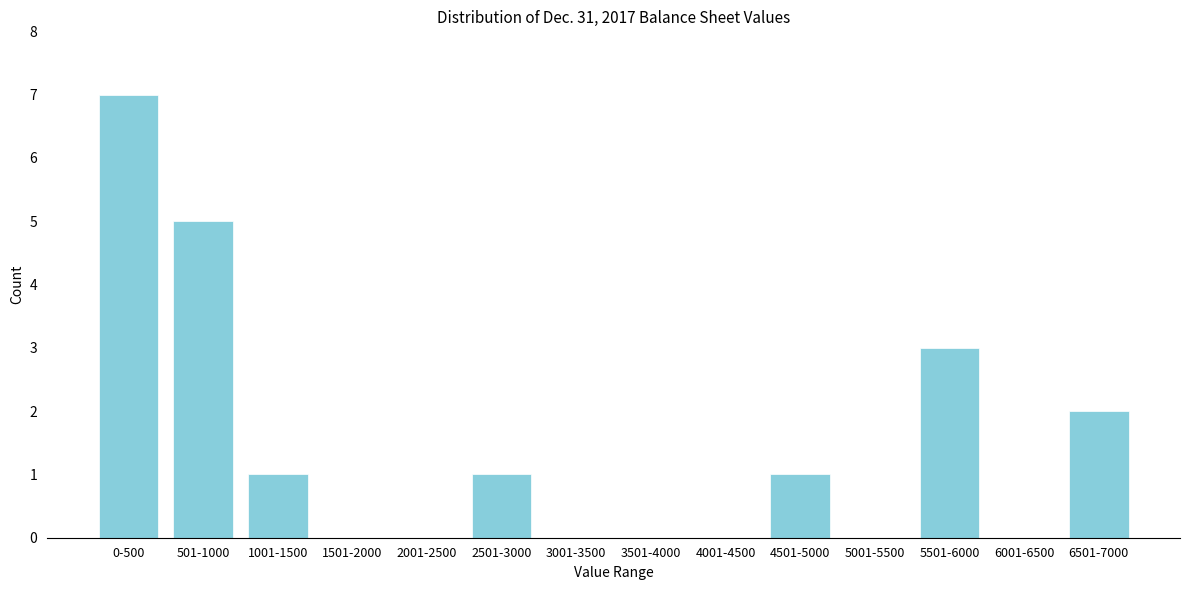

Reading left to right, what are all the values shown in this chart?

0-500=7	501-1000=5	1001-1500=1	1501-2000=0	2001-2500=0	2501-3000=1	3001-3500=0	3501-4000=0	4001-4500=0	4501-5000=1	5001-5500=0	5501-6000=3	6001-6500=0	6501-7000=2